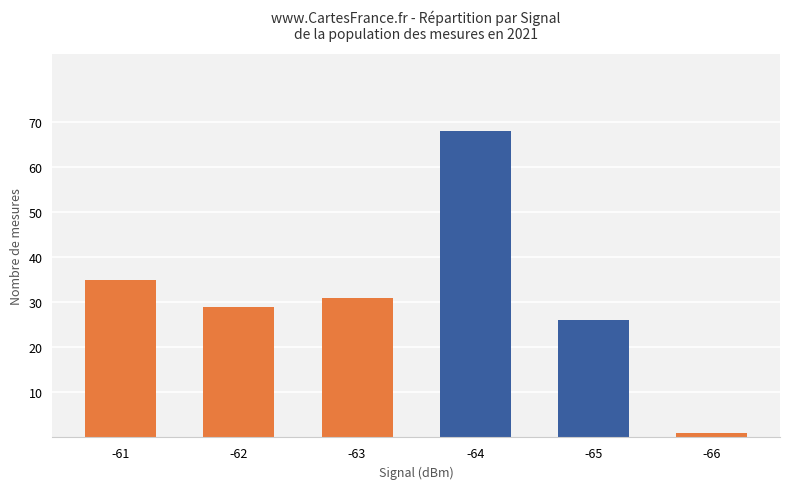

Approximately how many times larger is the value at -61 compared to -65?

1.3